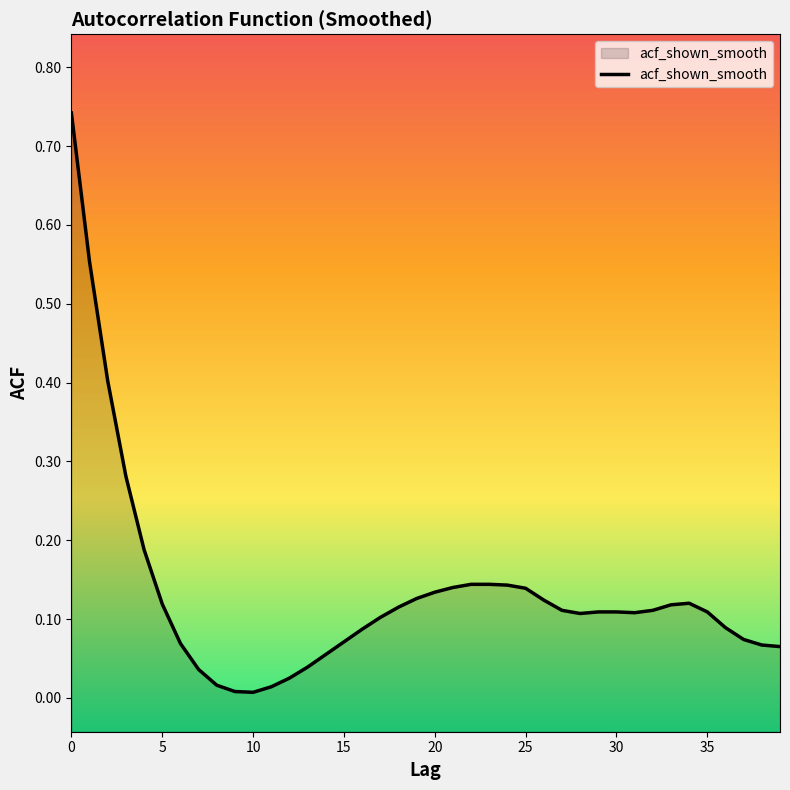

At which category does the chart reach its minimum across all series?

10